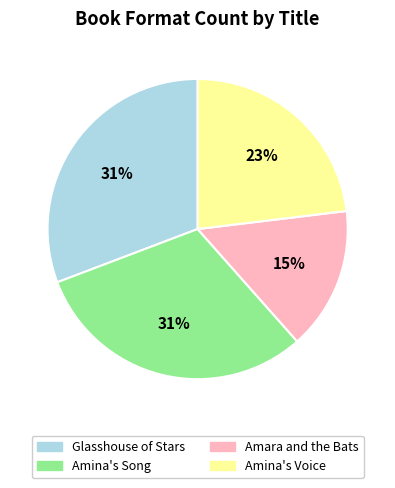

The Amina's Voice slice represents 10% of the pie. True or false?

False